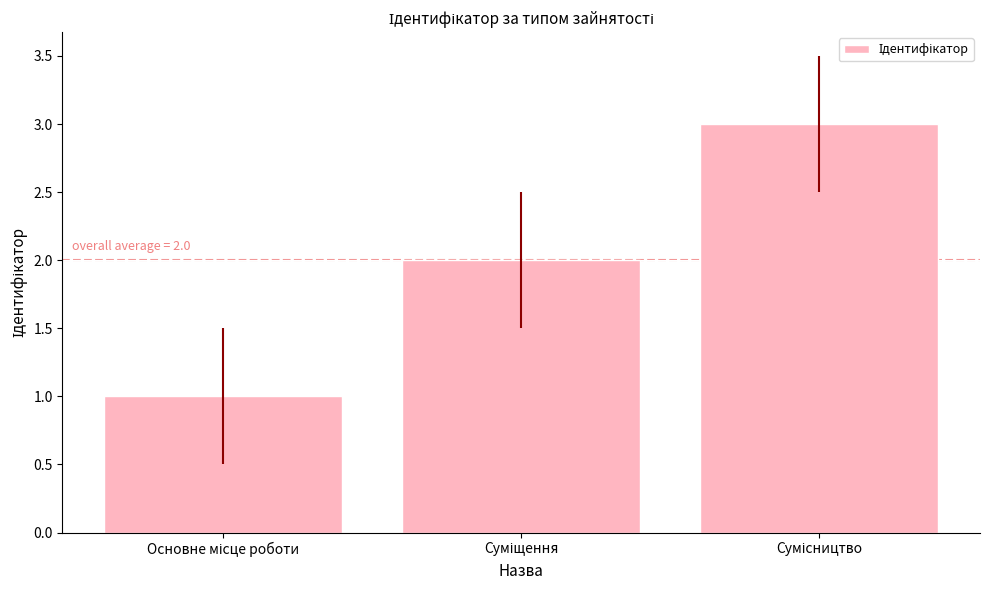

How many categories are shown in the chart?

3